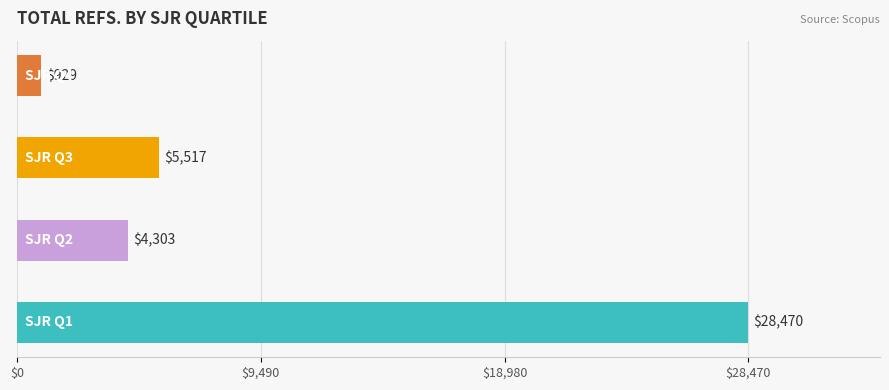

Reading bottom to top, what are all the values shown in this chart?

28470	4303	5517	929